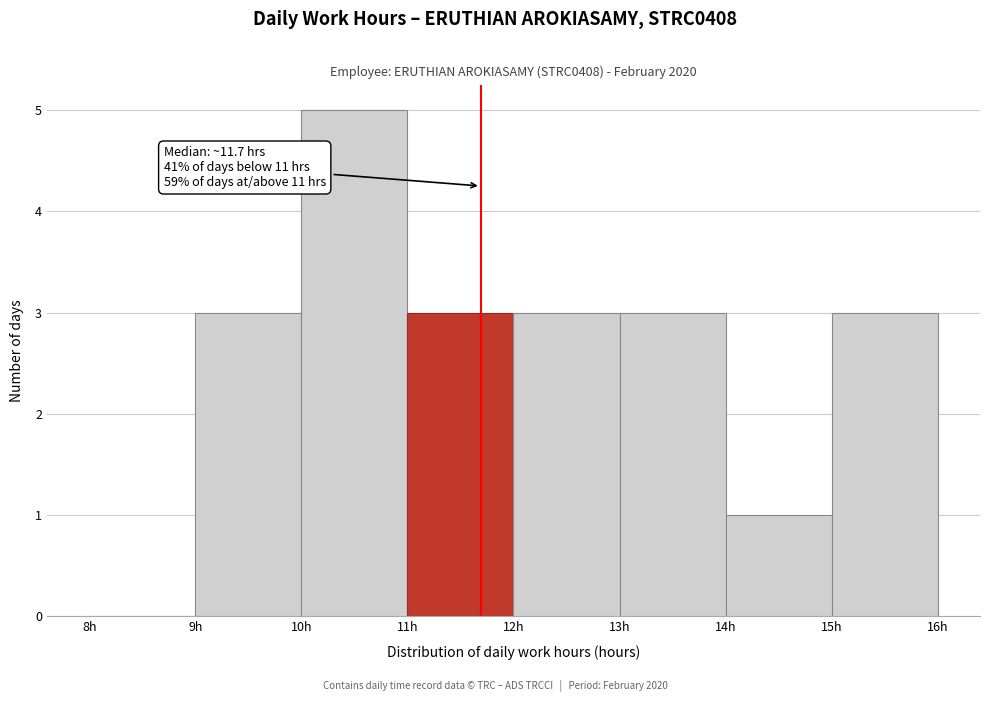

Which range on the x-axis has the tallest bar?

10 to 11